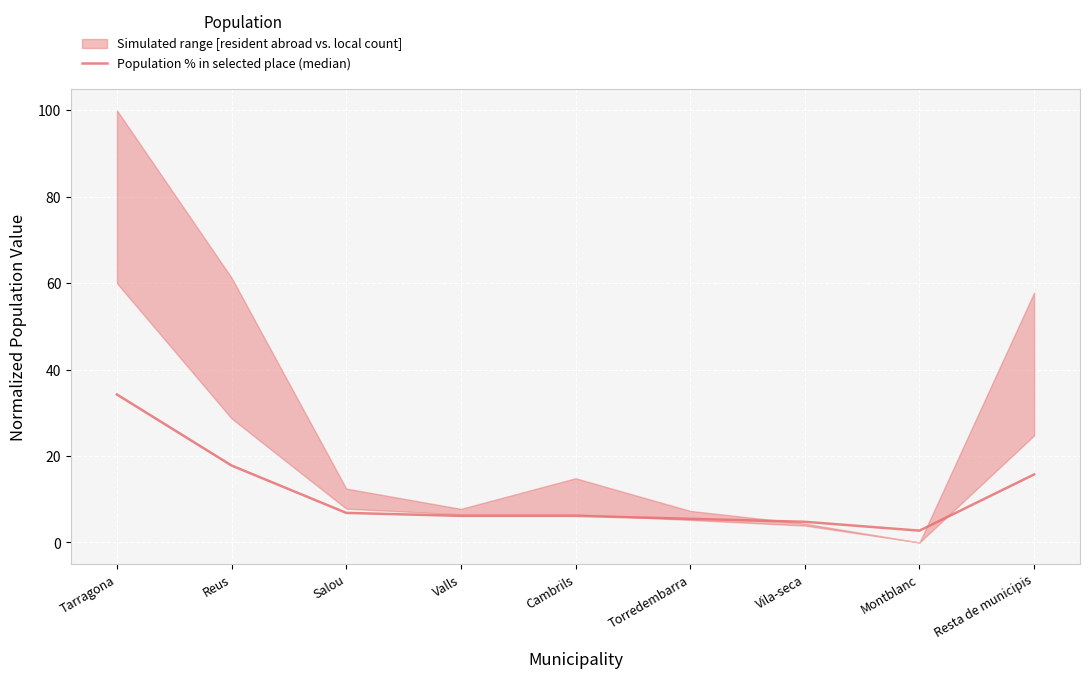

What is the difference between the maximum and minimum values?

31.5